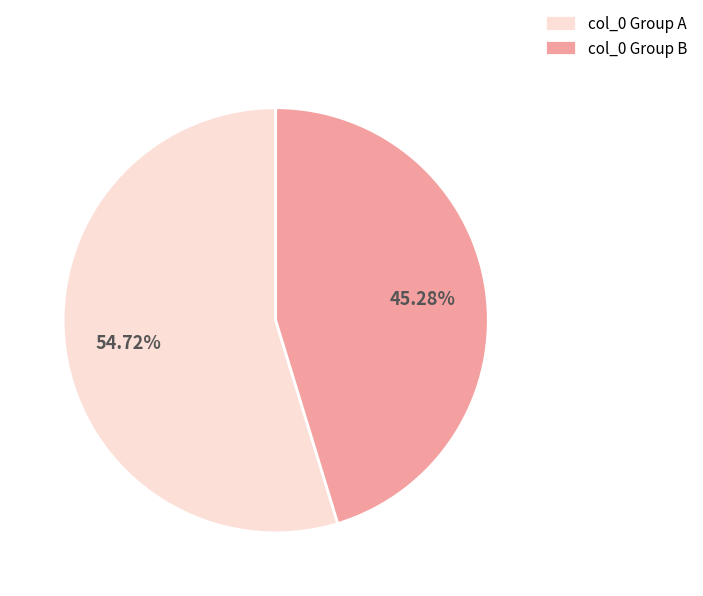

How many slices are in this pie chart?

2